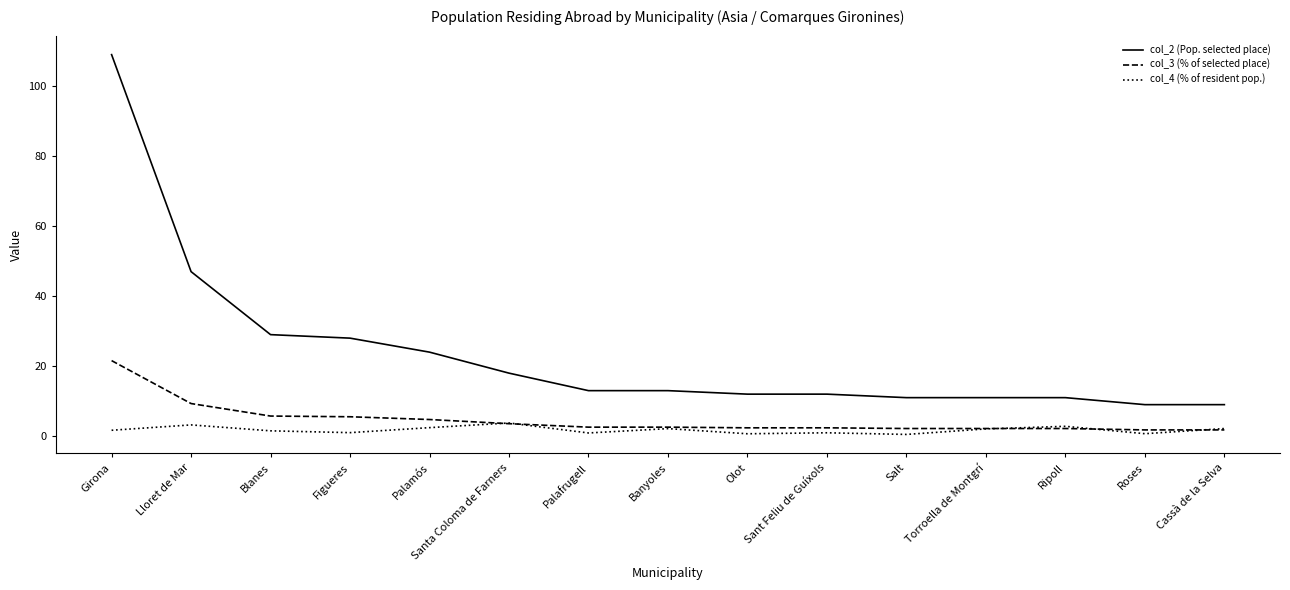

True or false: col_3 (% of selected place) and col_2 (Pop. selected place) cross at least once.

False